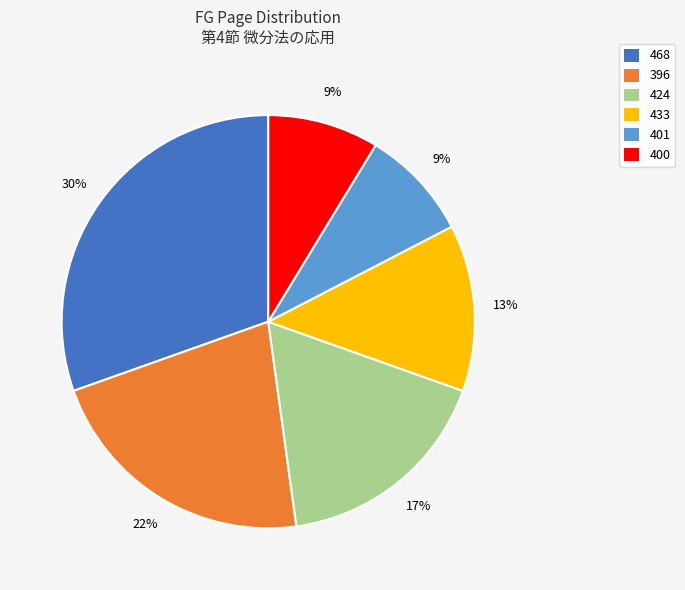

Which category has the biggest portion of the pie?

468